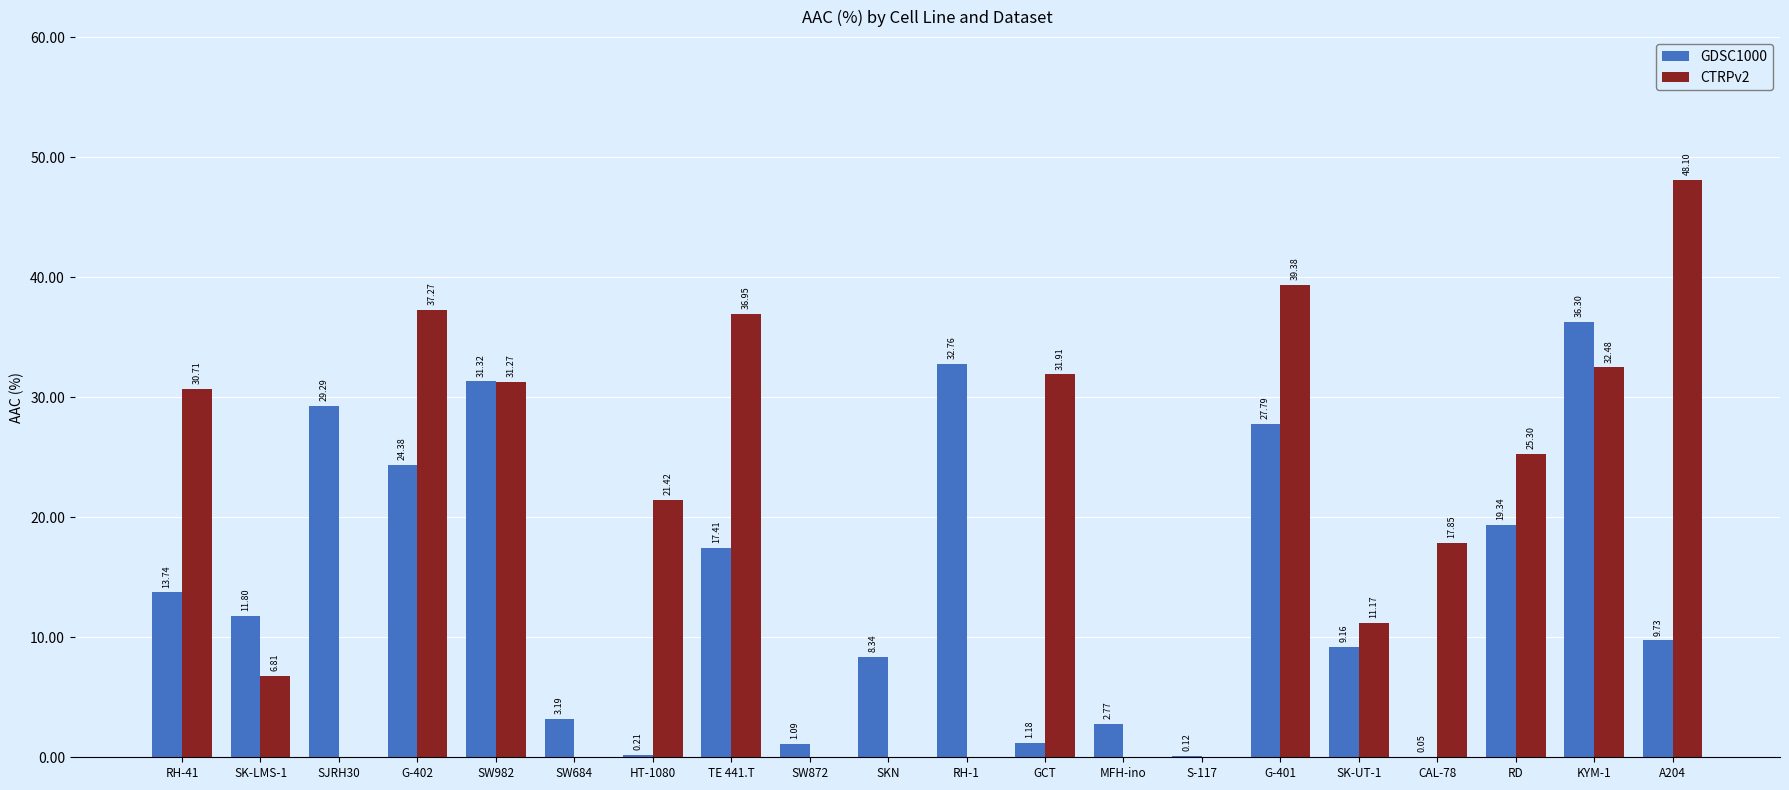

The CTRPv2 series shows 0.0 at SW684. True or false?

True